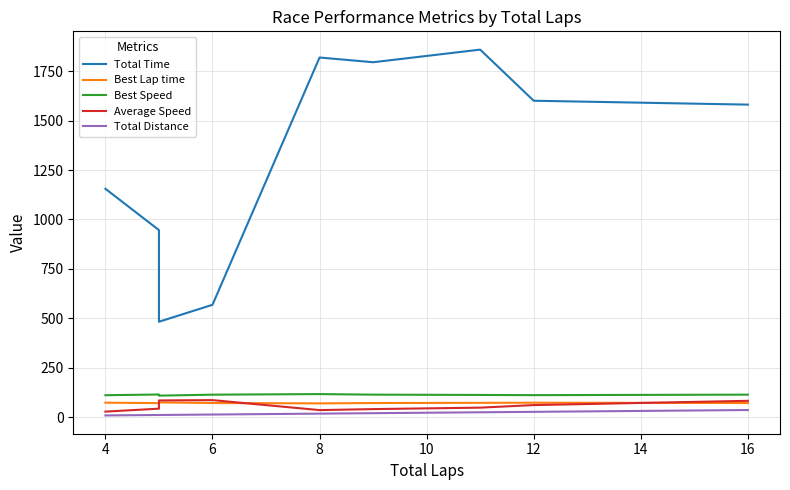

True or false: Best Speed has more than 0 interior local peaks.

True